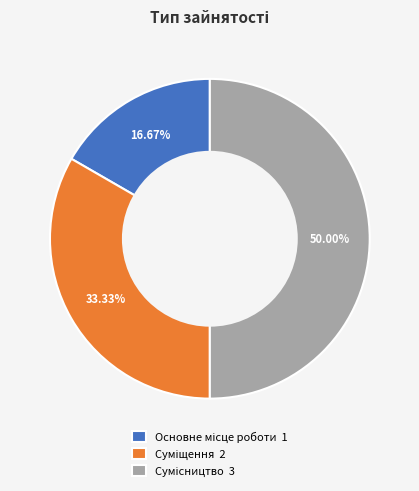

To the nearest percent, what is the difference between the largest and smallest slice percentages?

33%